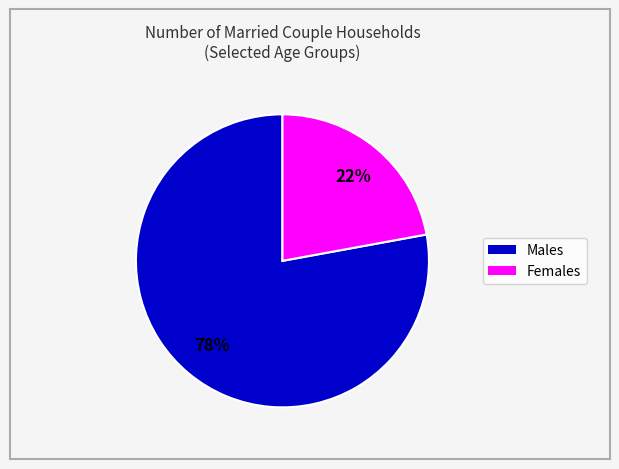

To the nearest percent, what is the difference between the largest and smallest slice percentages?

56%